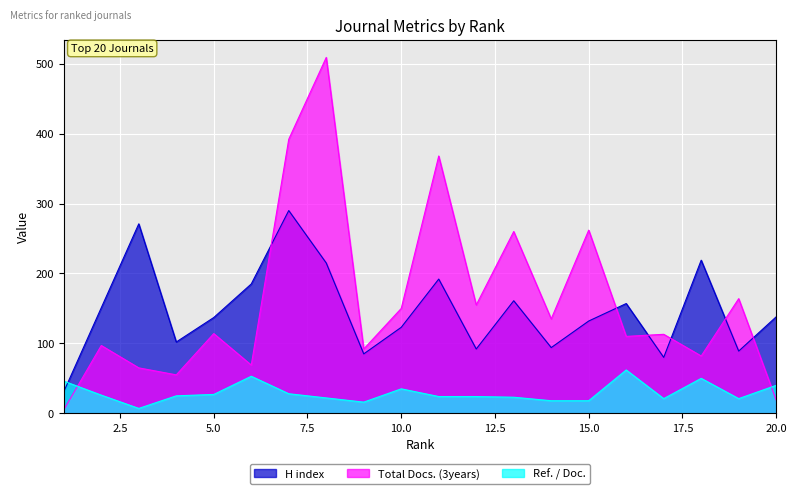

Rank the categories by H index value from lowest to highest.

1, 17, 9, 19, 12, 14, 4, 10, 15, 5, 20, 2, 16, 13, 6, 11, 8, 18, 3, 7